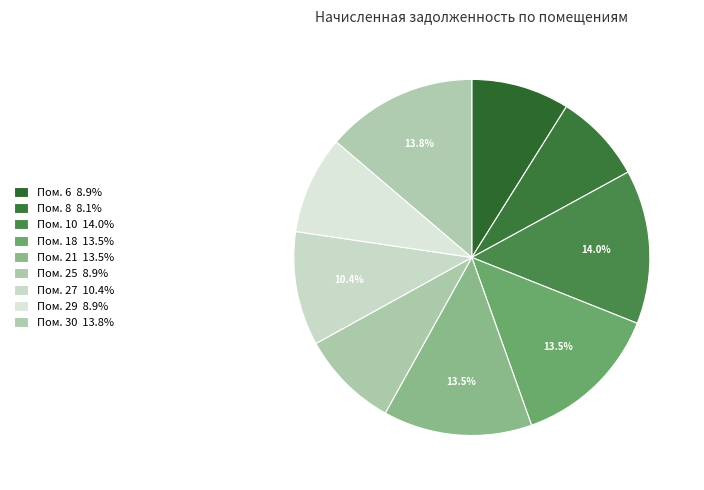

How many segments does this pie chart have?

9